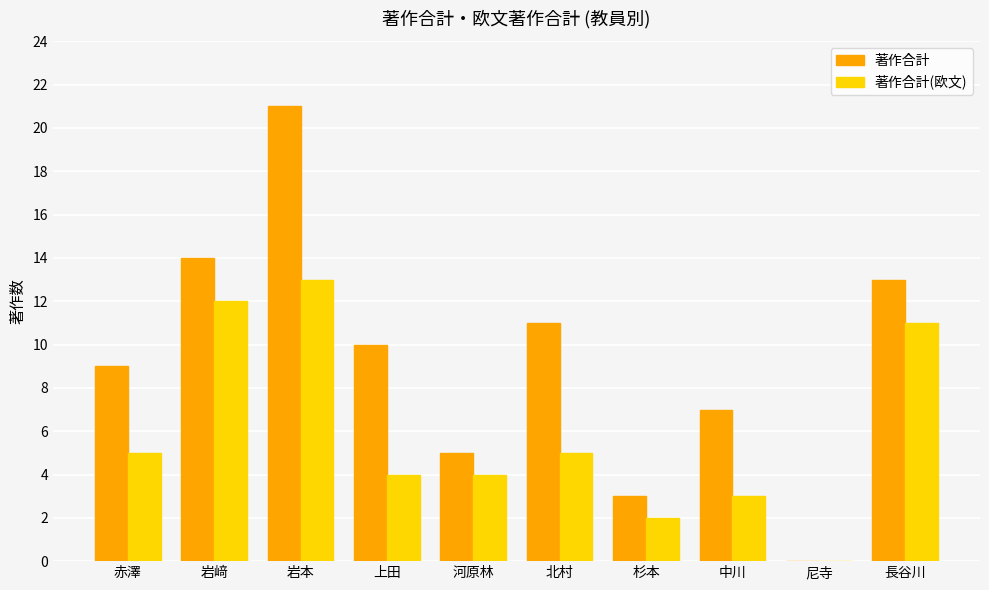

Reading right to left, what are all the values shown in this chart?

著作合計: 13	0	7	3	11	5	10	21	14	9
著作合計(欧文): 11	0	3	2	5	4	4	13	12	5